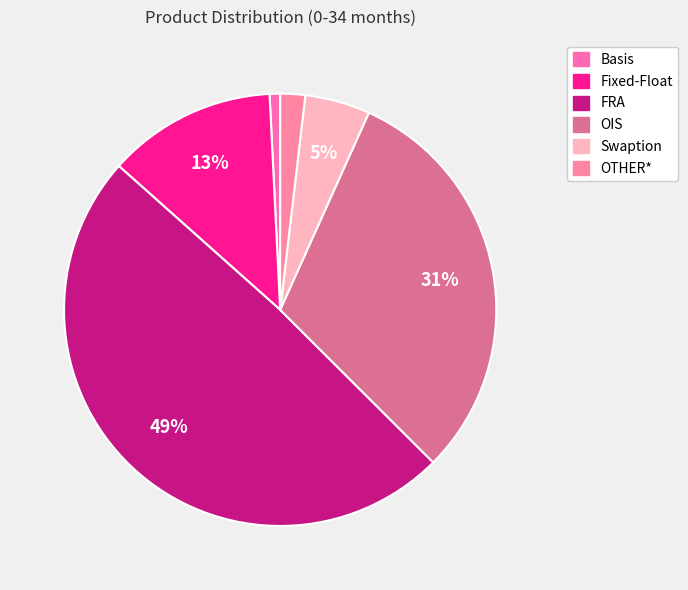

Is OIS the majority of the pie?

No